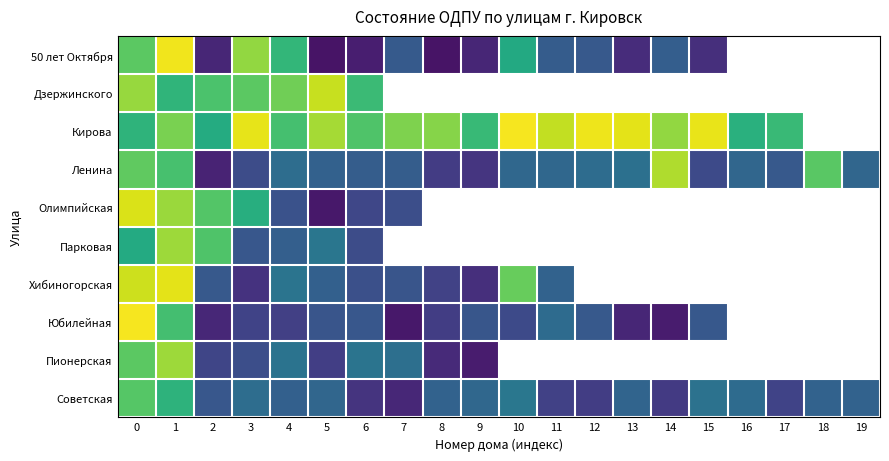

What is the smallest value displayed?

0.1